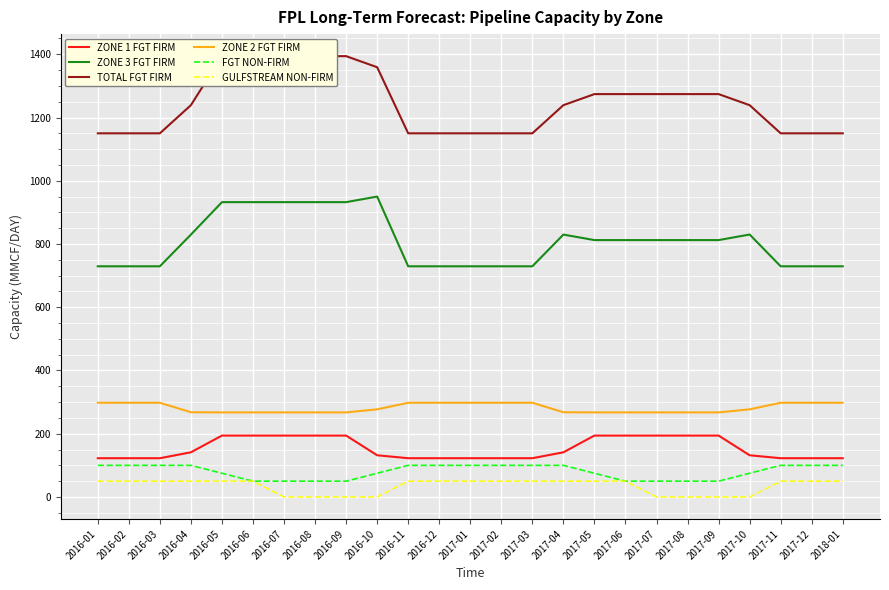

What is the sum of the TOTAL FGT FIRM values at 2016-05 and 2016-12?

2544.0